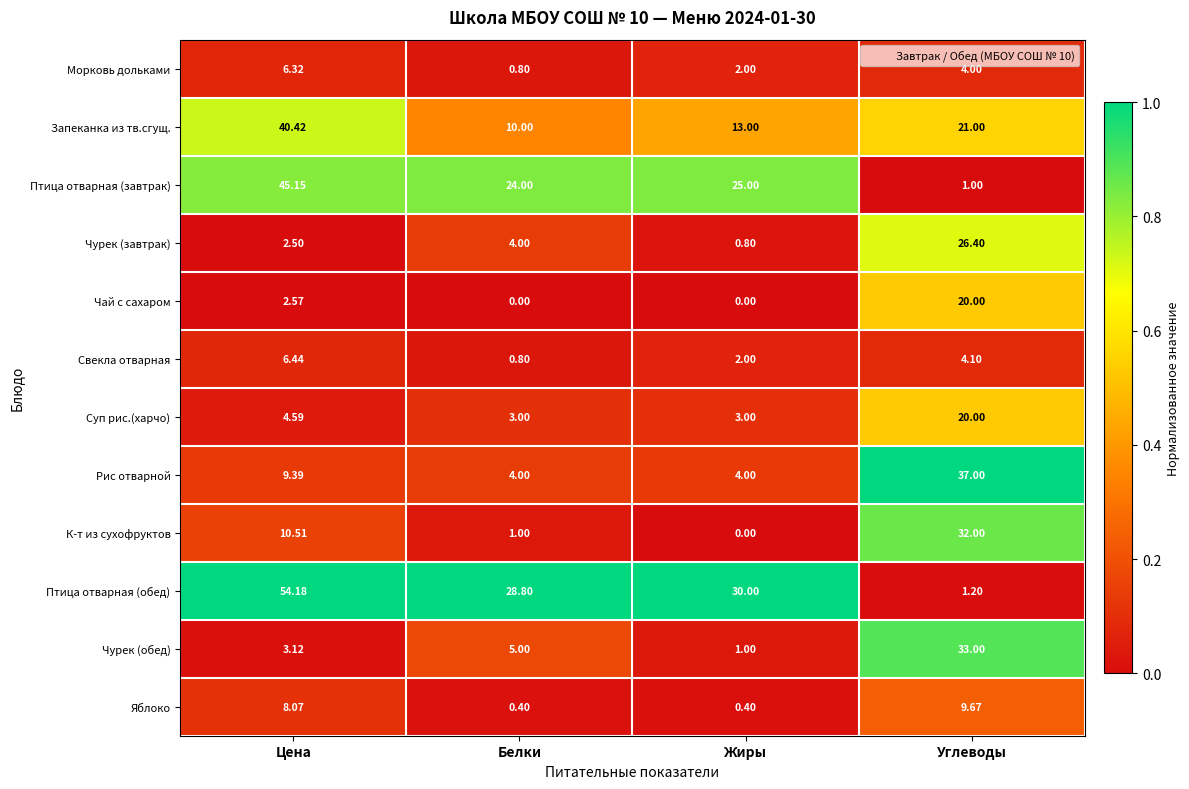

Which series has the largest range (max minus min)?

Птица отварная (обед)